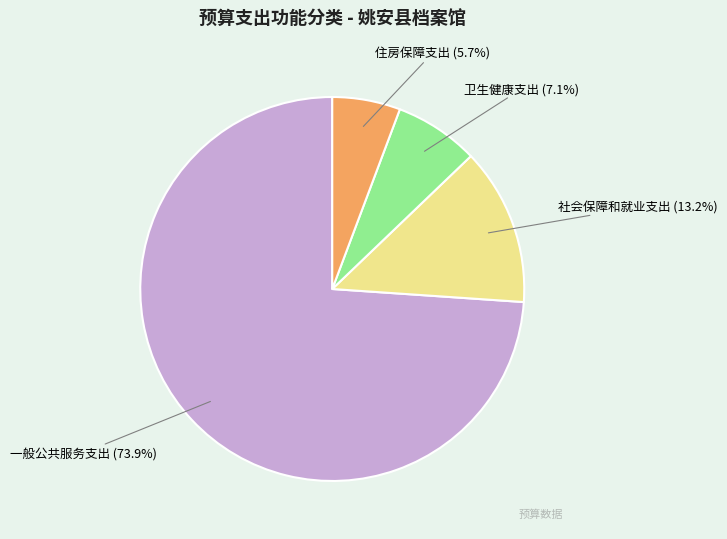

Which has a higher value, 住房保障支出 or 社会保障和就业支出?

社会保障和就业支出